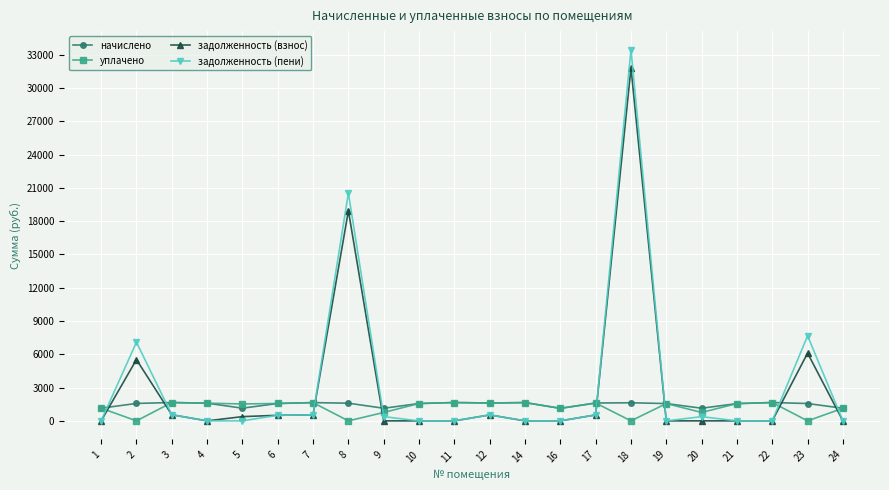

Between which two adjacent categories do задолженность (взнос) and уплачено first intersect?

1 and 2